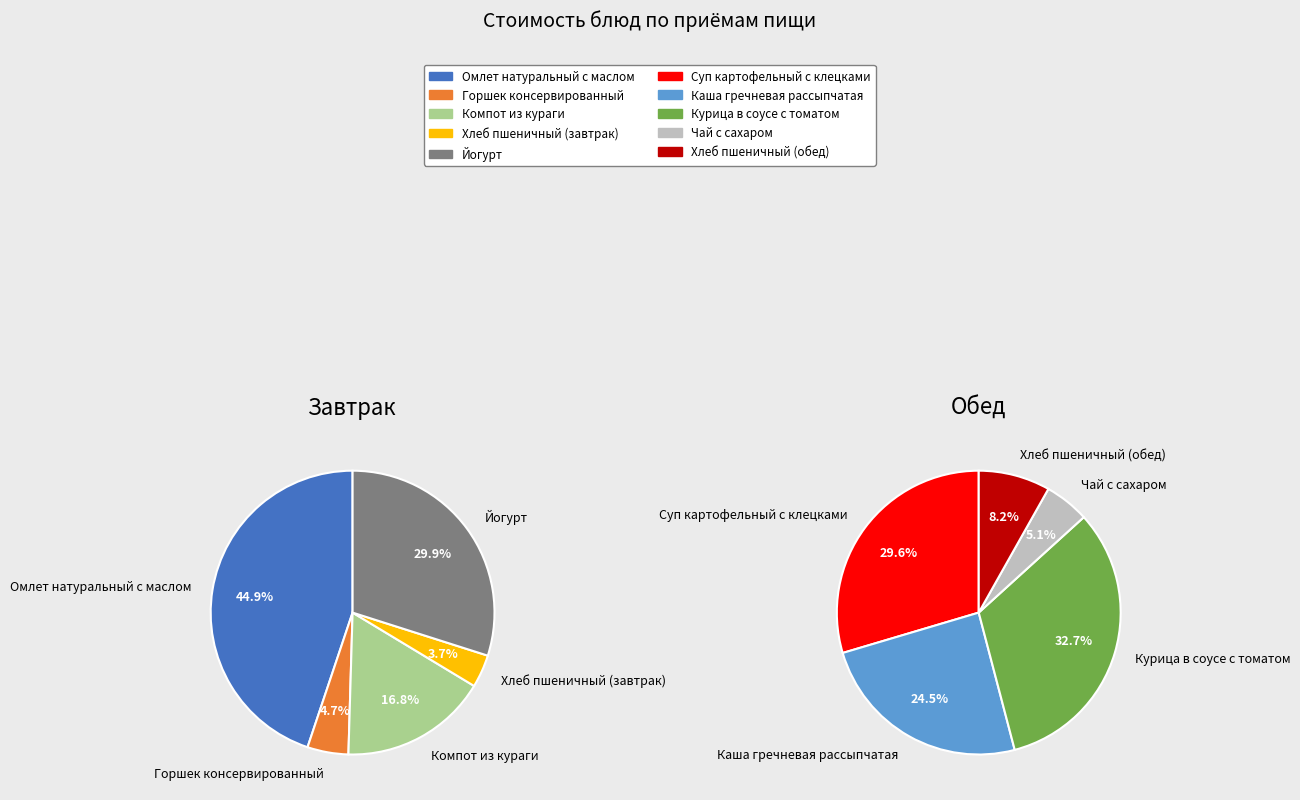

Is there any slice that represents more than half of the pie?

No